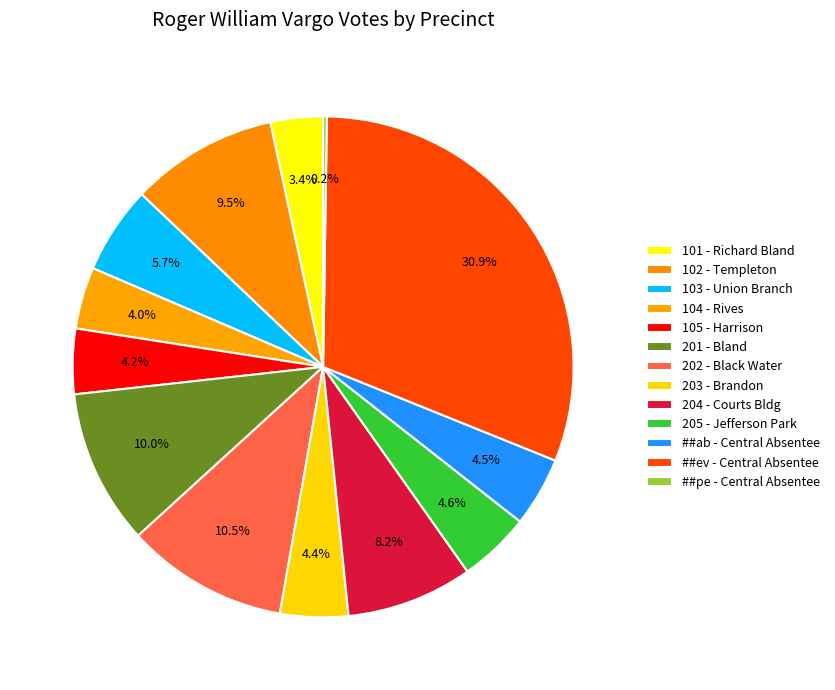

Between ##pe - Central Absentee and 101 - Richard Bland, which is larger?

101 - Richard Bland